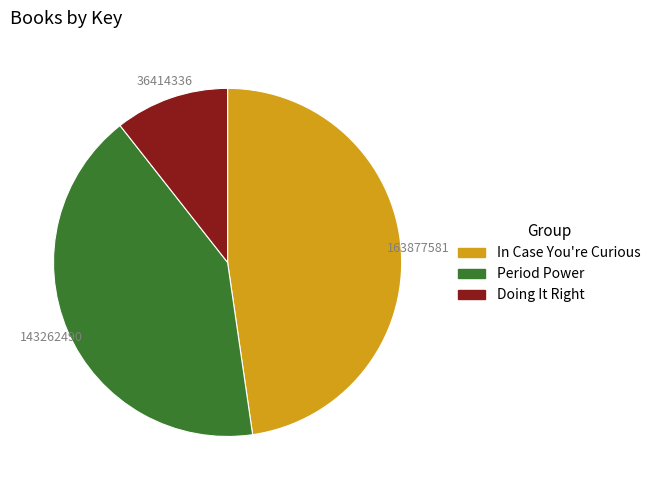

How many segments does this pie chart have?

3